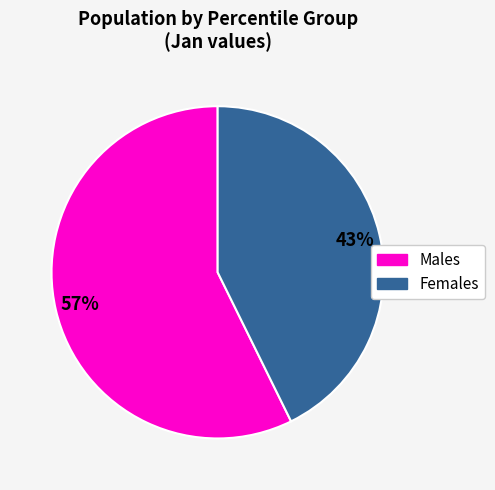

To the nearest percent, what is the average slice percentage?

50%